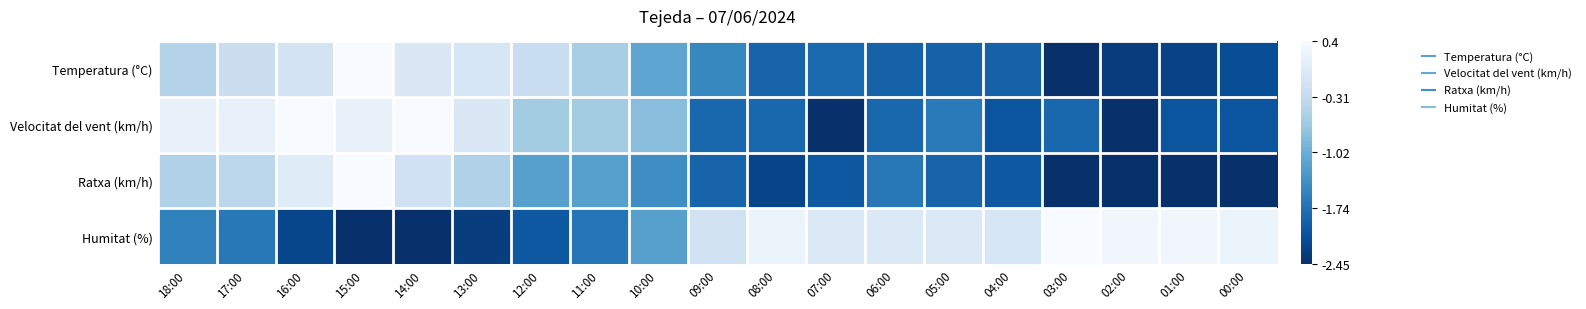

Reading right to left, extract all data points from this chart.

Temperatura (°C): 00:00=-2.1	01:00=-2.2	02:00=-2.3	03:00=-2.5	04:00=-1.9	05:00=-1.9	06:00=-1.9	07:00=-1.8	08:00=-1.9	09:00=-1.5	10:00=-1.1	11:00=-0.6	12:00=-0.3	13:00=-0.1	14:00=-0.0	15:00=0.4	16:00=-0.1	17:00=-0.2	18:00=-0.5
Velocitat del vent (km/h): 00:00=-2.0	01:00=-2.0	02:00=-2.5	03:00=-1.8	04:00=-2.0	05:00=-1.6	06:00=-1.8	07:00=-2.5	08:00=-1.8	09:00=-1.8	10:00=-0.8	11:00=-0.6	12:00=-0.6	13:00=-0.0	14:00=0.4	15:00=0.2	16:00=0.4	17:00=0.2	18:00=0.2
Ratxa (km/h): 00:00=-2.5	01:00=-2.5	02:00=-2.5	03:00=-2.5	04:00=-2.0	05:00=-1.9	06:00=-1.7	07:00=-2.0	08:00=-2.2	09:00=-1.9	10:00=-1.4	11:00=-1.2	12:00=-1.2	13:00=-0.5	14:00=-0.2	15:00=0.4	16:00=0.1	17:00=-0.4	18:00=-0.5
Humitat (%): 00:00=0.2	01:00=0.3	02:00=0.3	03:00=0.4	04:00=-0.1	05:00=0.0	06:00=0.0	07:00=0.0	08:00=0.2	09:00=-0.2	10:00=-1.2	11:00=-1.7	12:00=-2.0	13:00=-2.3	14:00=-2.5	15:00=-2.5	16:00=-2.2	17:00=-1.7	18:00=-1.6